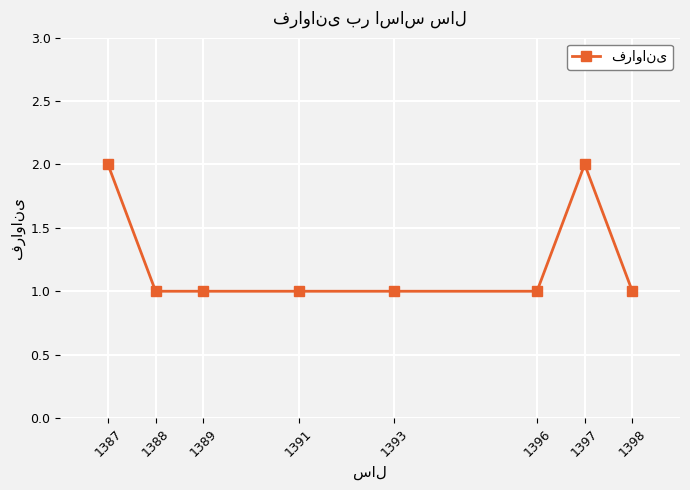

Which has a higher value, 1389 or 1397?

1397